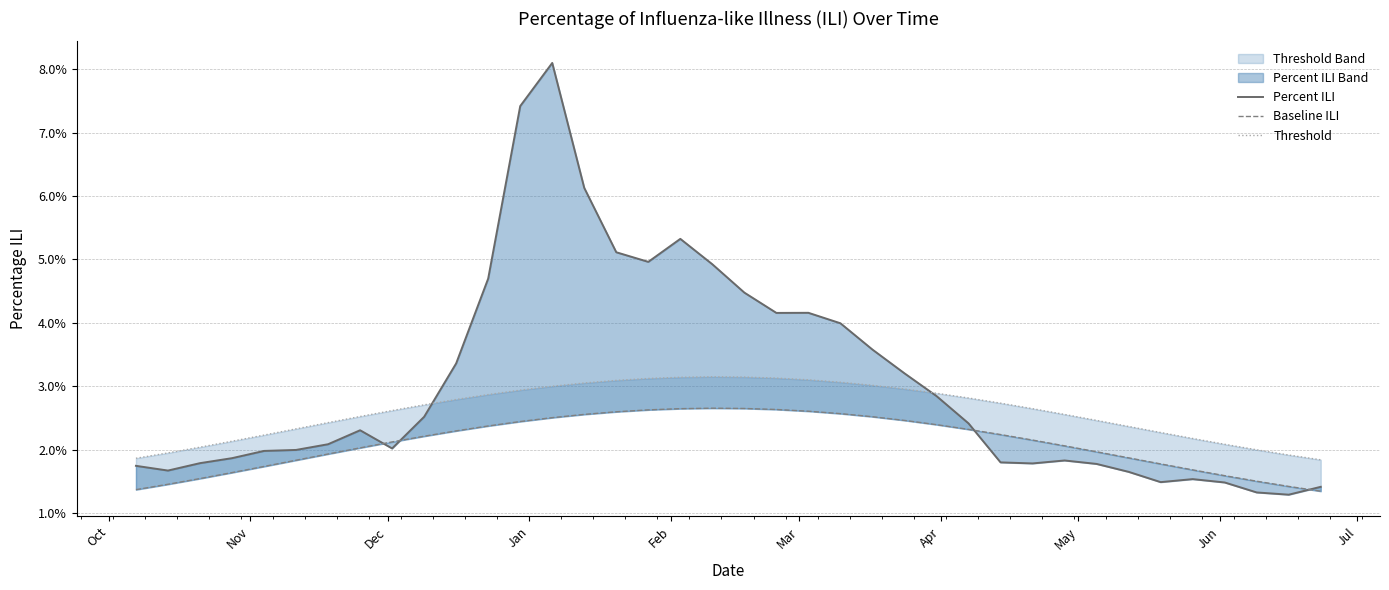

Reading right to left, list all the values displayed in this chart.

Percent ILI: 0.0	0.0	0.0	0.0	0.0	0.0	0.0	0.0	0.0	0.0	0.0	0.0	0.0	0.0	0.0	0.0	0.0	0.0	0.0	0.0	0.1	0.0	0.1	0.1	0.1	0.1	0.0	0.0	0.0	0.0	0.0	0.0	0.0	0.0	0.0	0.0	0.0	0.0
Baseline ILI: 0.0	0.0	0.0	0.0	0.0	0.0	0.0	0.0	0.0	0.0	0.0	0.0	0.0	0.0	0.0	0.0	0.0	0.0	0.0	0.0	0.0	0.0	0.0	0.0	0.0	0.0	0.0	0.0	0.0	0.0	0.0	0.0	0.0	0.0	0.0	0.0	0.0	0.0
Threshold: 0.0	0.0	0.0	0.0	0.0	0.0	0.0	0.0	0.0	0.0	0.0	0.0	0.0	0.0	0.0	0.0	0.0	0.0	0.0	0.0	0.0	0.0	0.0	0.0	0.0	0.0	0.0	0.0	0.0	0.0	0.0	0.0	0.0	0.0	0.0	0.0	0.0	0.0